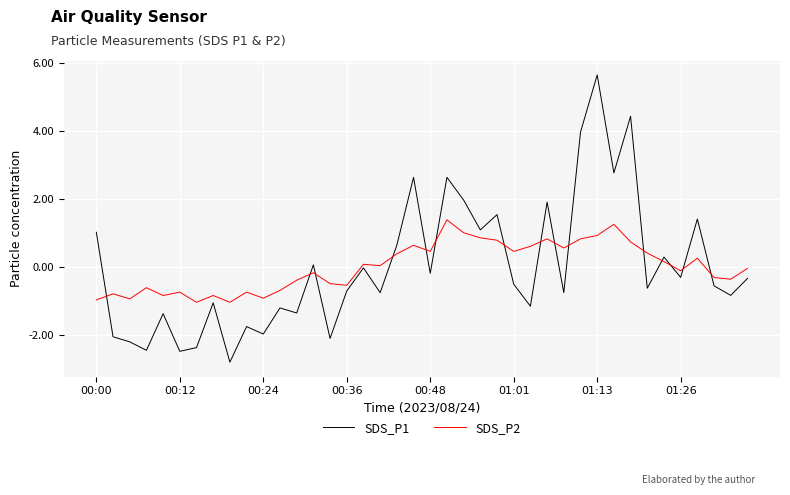

How many lines are shown in the chart?

2